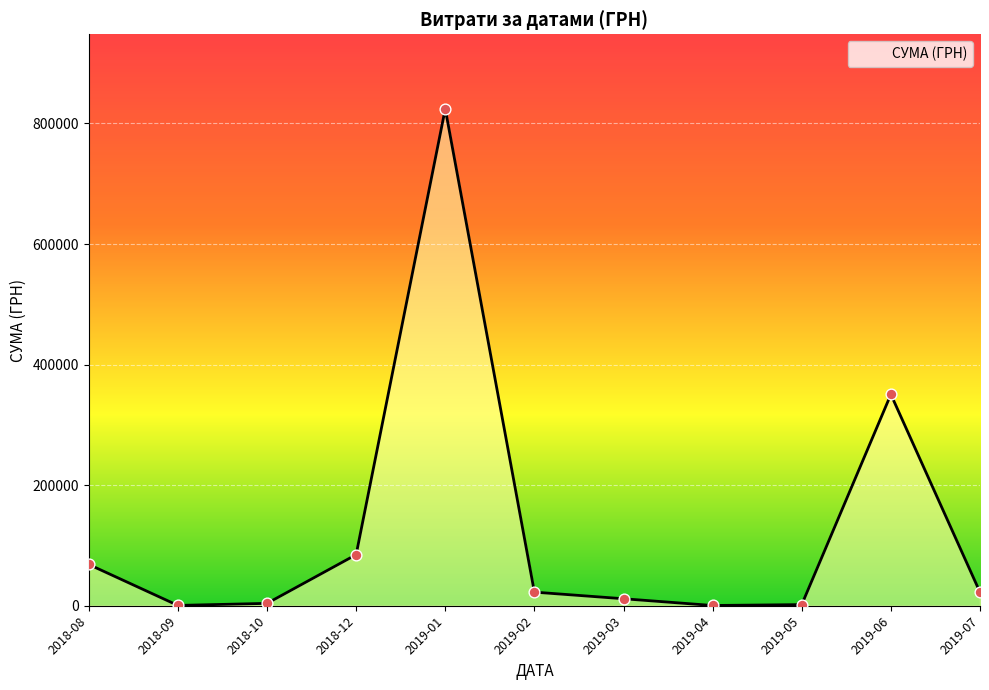

Approximately how many times larger is the value at 2019-02 compared to 2019-07?

1.0